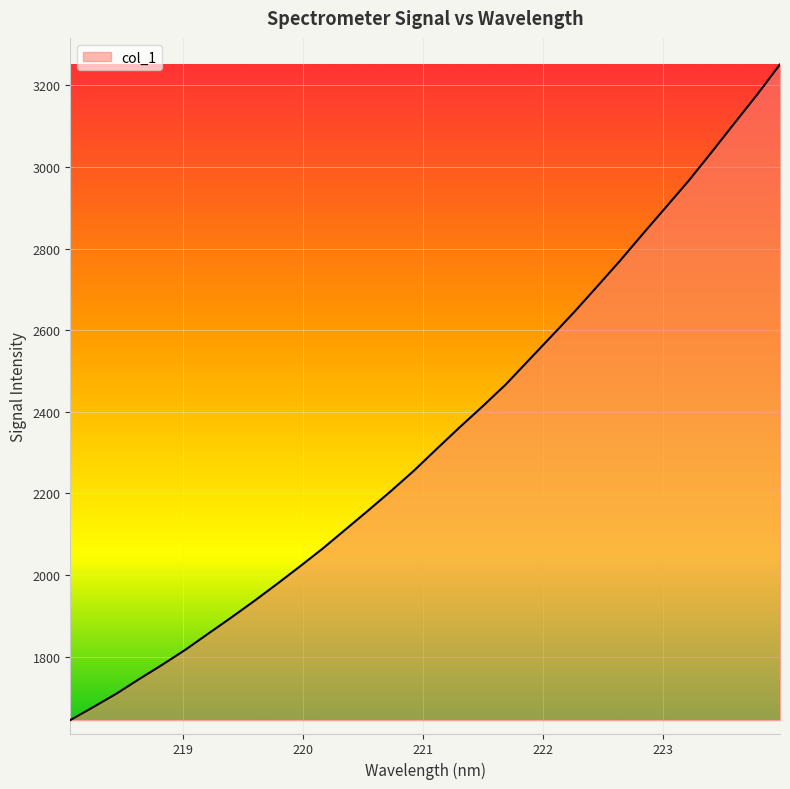

What is the greatest value displayed?

3251.1